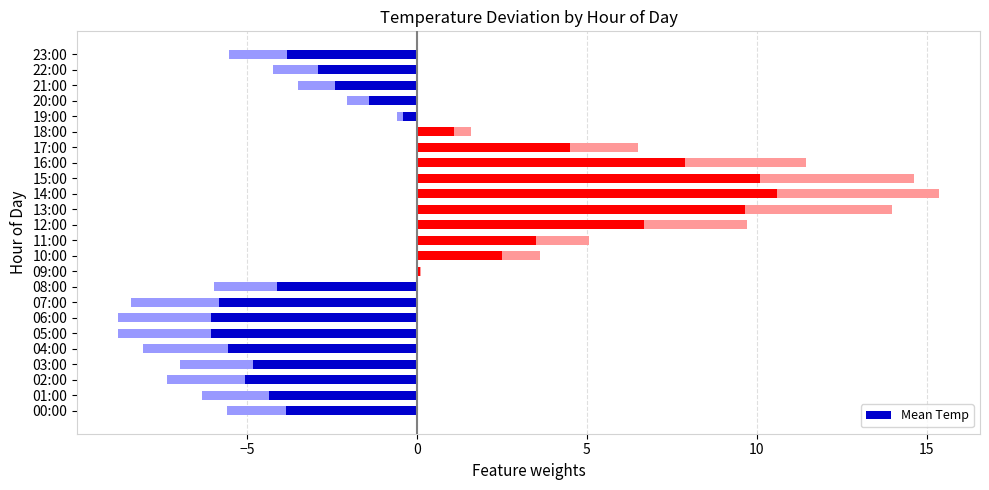

True or false: Mean Temp has a value of -4.1 at 08:00.

True